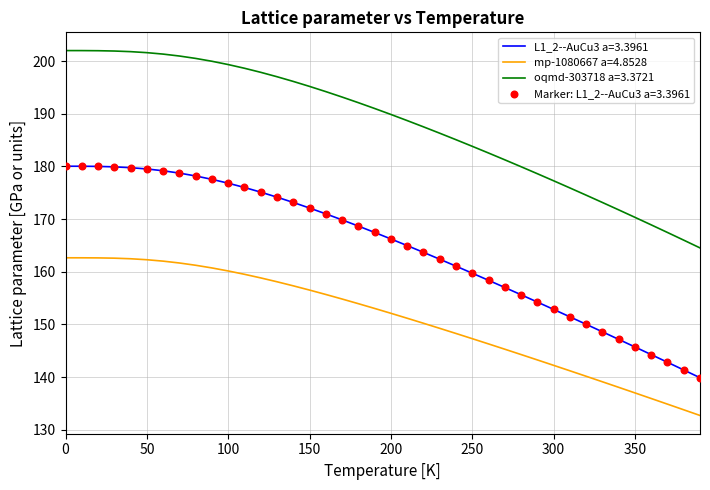

What is the difference between the maximum and minimum values in the oqmd-303718 a=3.3721 series?

37.5